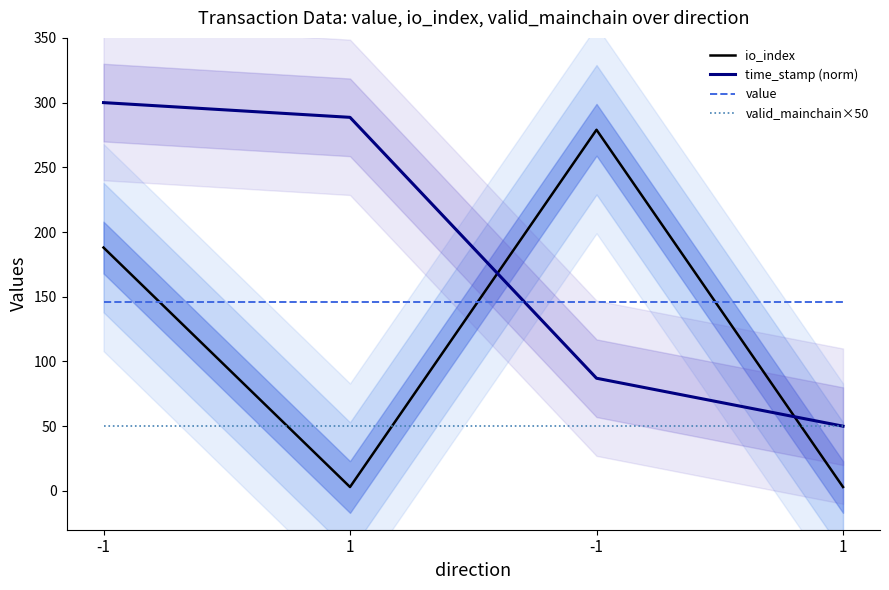

True or false: valid_mainchain×50 and value intersect in this chart.

False